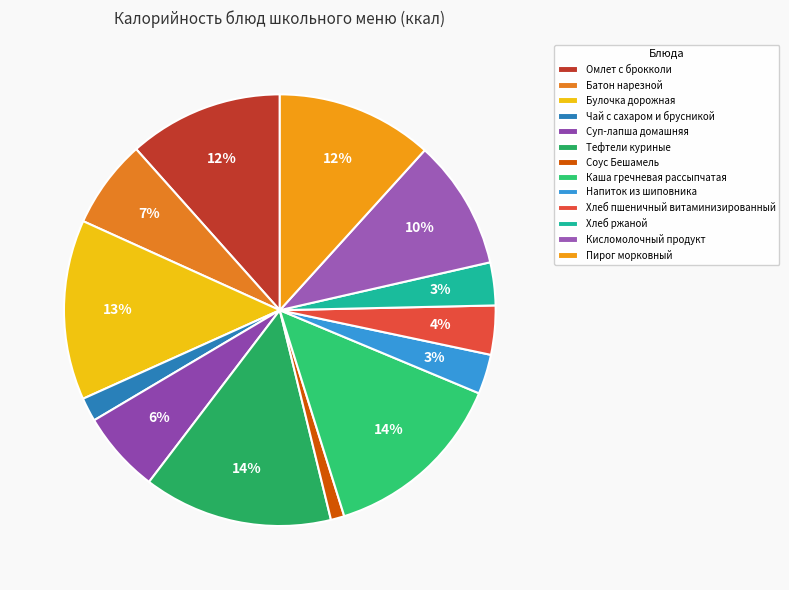

To the nearest percent, what is the average slice percentage?

8%